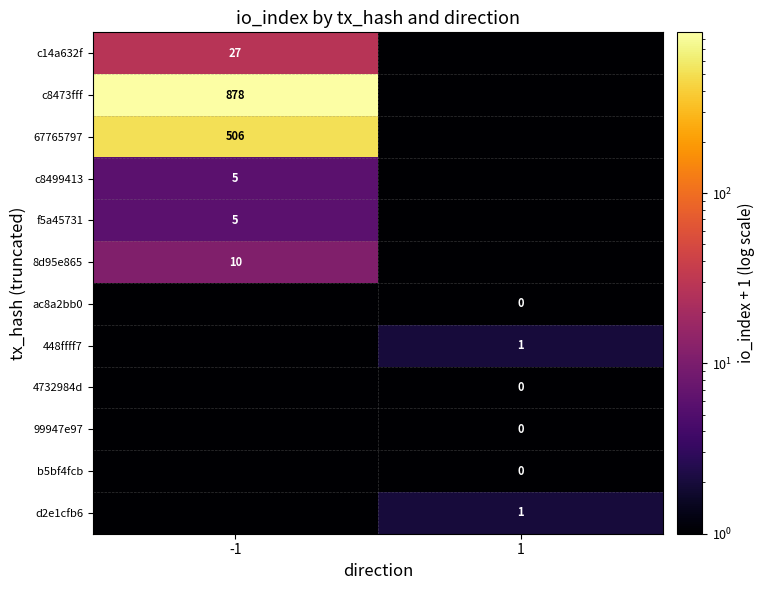

True or false: 8d95e865 has a value of 4 at -1.

False